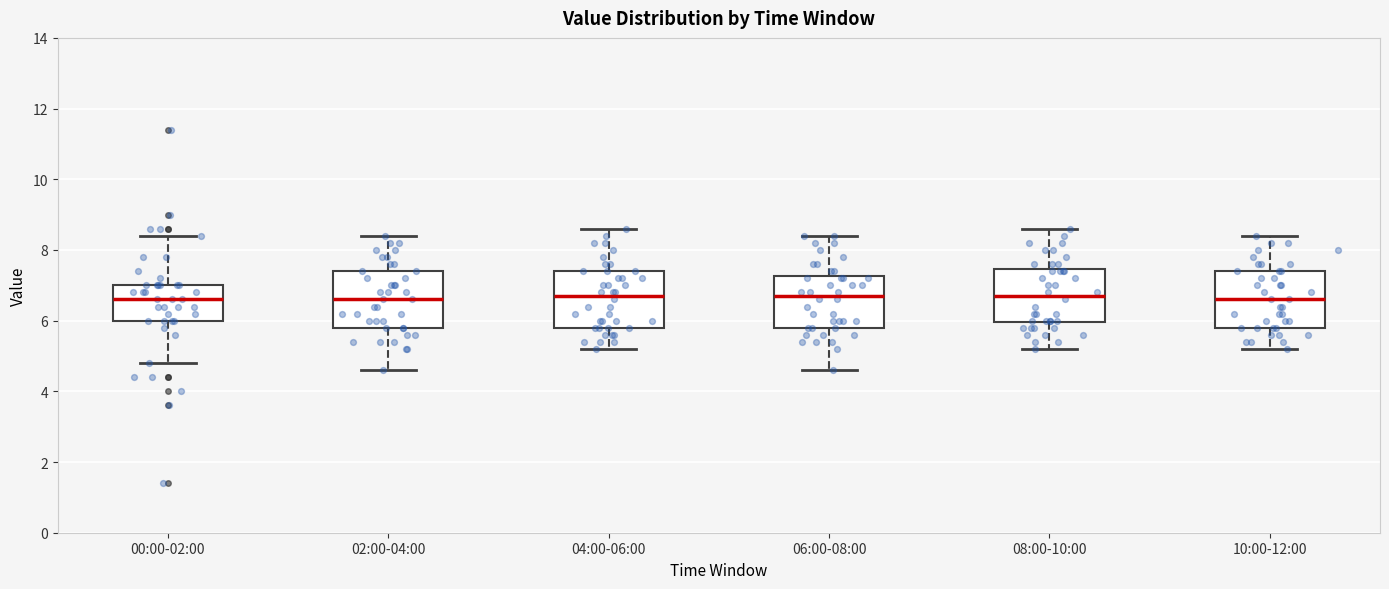

Reading left to right, transcribe this box plot: for each box, give where its median line is, the range the box spans, and where its two whiskers end, as read against the y-axis. The values are not printed on the chart, so give them approximately, as read against the axis.

00:00-02:00: median 6.6, box 6.0 to 7.0, whiskers 4.8 to 8.4
02:00-04:00: median 6.6, box 5.8 to 7.4, whiskers 4.6 to 8.4
04:00-06:00: median 6.8, box 5.8 to 7.4, whiskers 5.2 to 8.6
06:00-08:00: median 6.8, box 5.8 to 7.2, whiskers 4.6 to 8.4
08:00-10:00: median 6.8, box 6.0 to 7.4, whiskers 5.2 to 8.6
10:00-12:00: median 6.6, box 5.8 to 7.4, whiskers 5.2 to 8.4